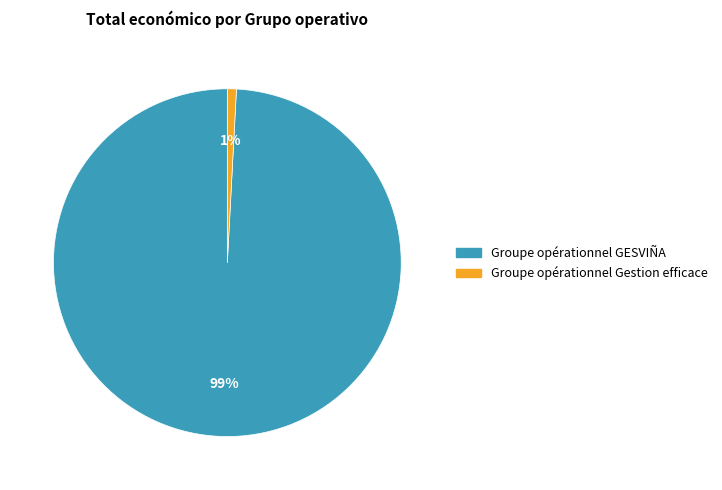

True or false: Groupe opérationnel Gestion efficace accounts for 1% of the total.

True